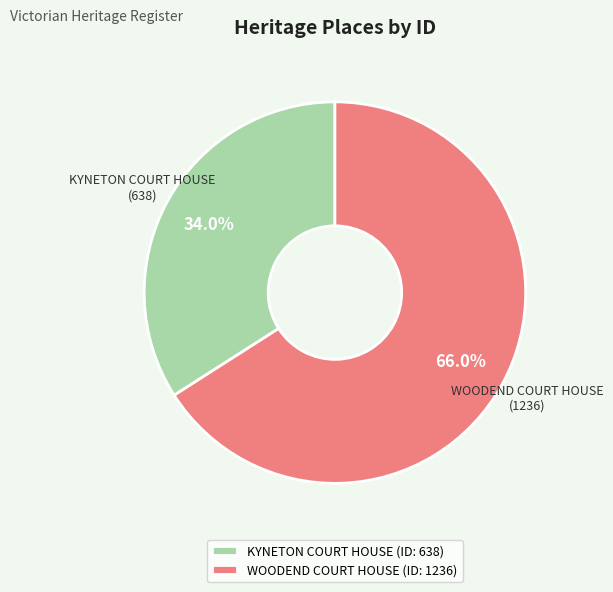

Which slice is the largest?

WOODEND COURT HOUSE